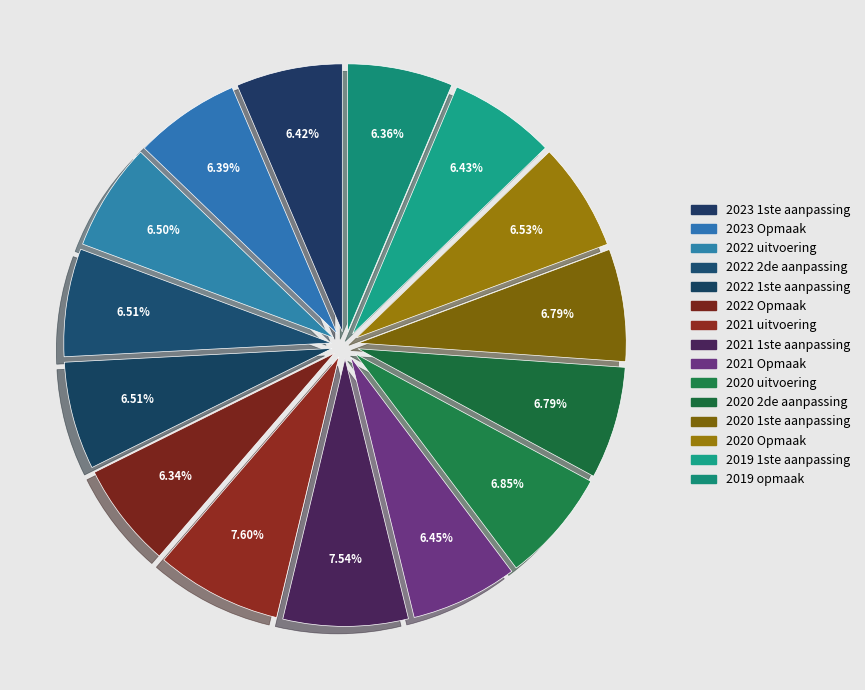

Count the number of slices in the pie.

15